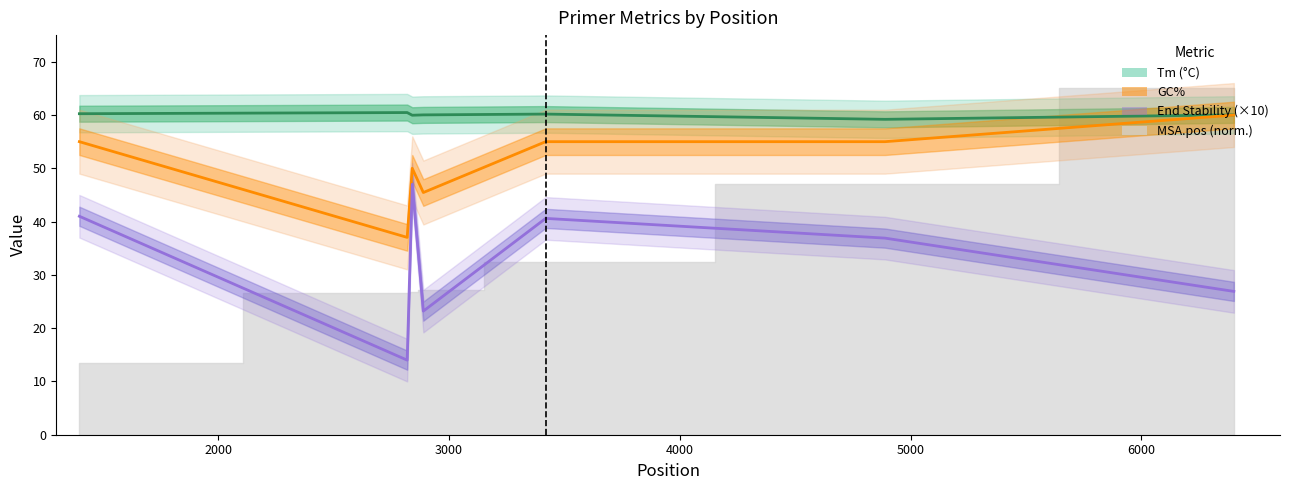

How many data points in End Stability (×10) are above 36?

4